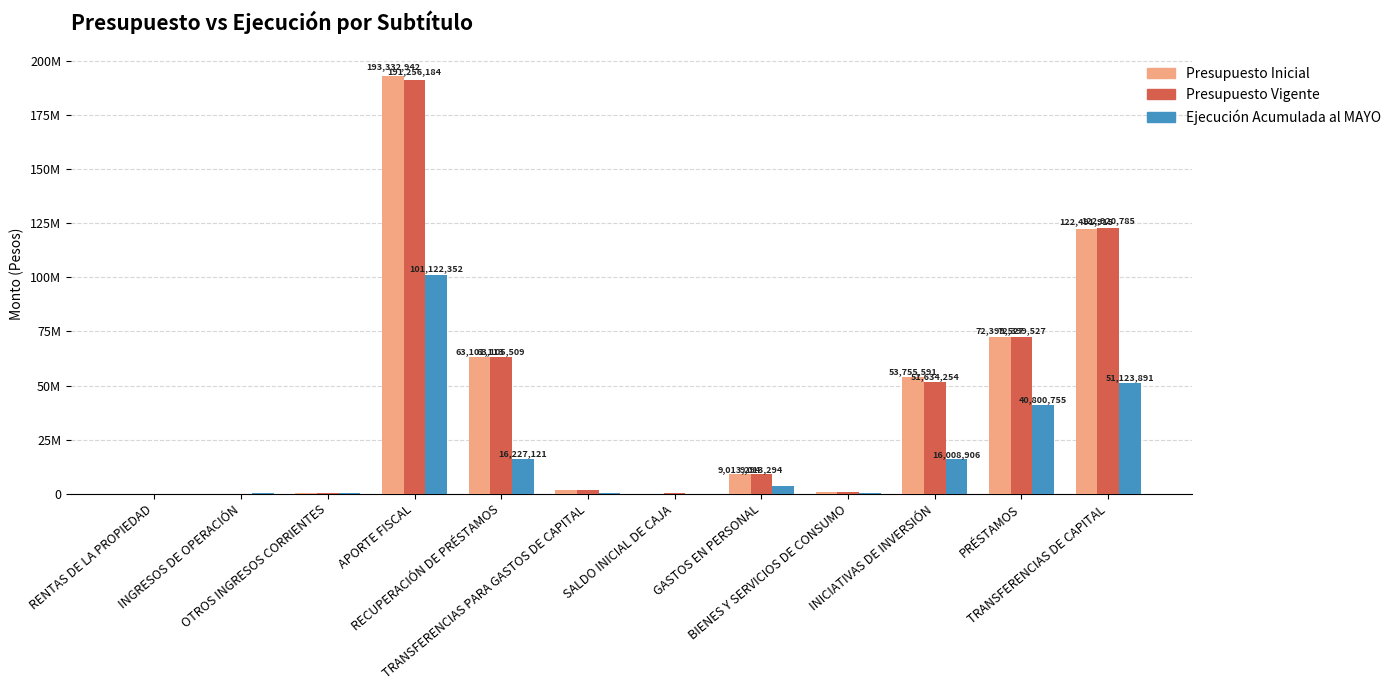

Between RECUPERACIÓN DE PRÉSTAMOS and PRÉSTAMOS, which series saw the biggest shift?

Ejecución Acumulada al MAYO